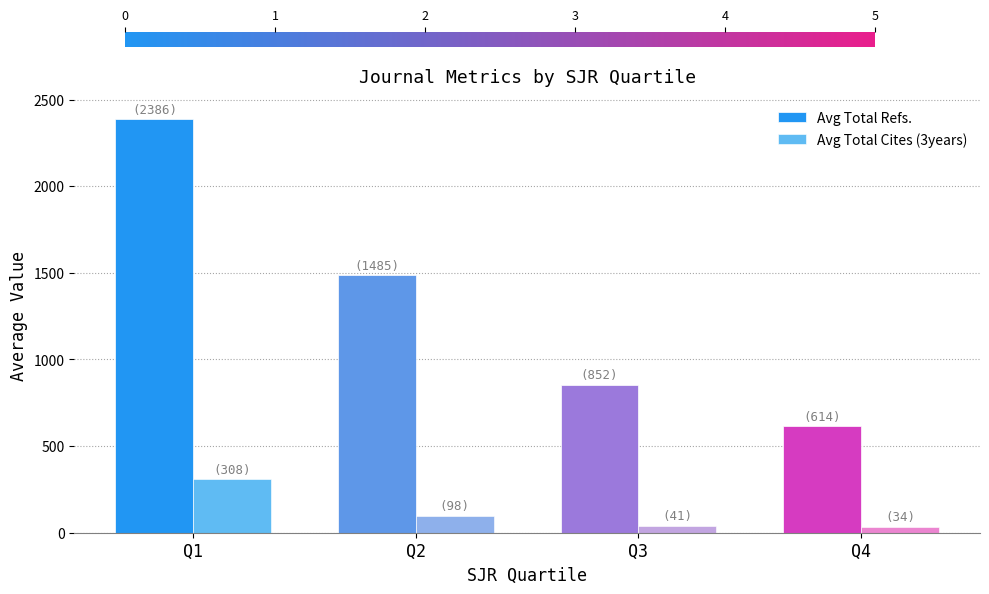

What is the approximate value of Avg Total Refs. at Q4?

614.0